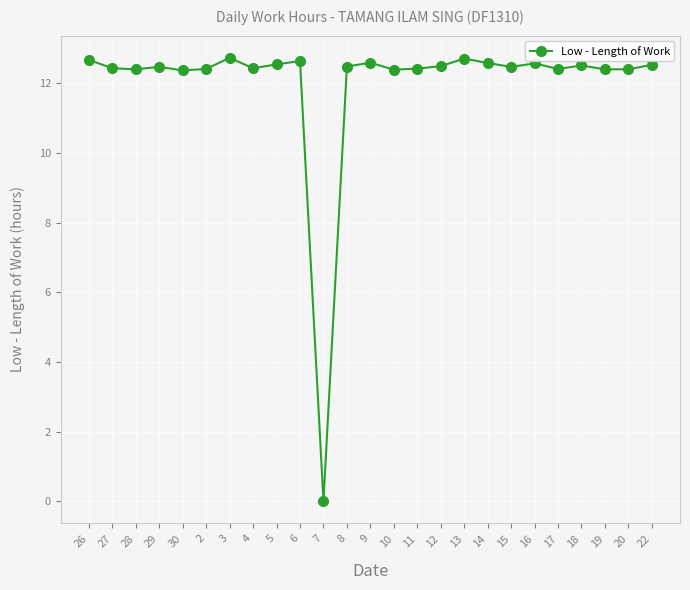

Count the number of data series in this chart.

1